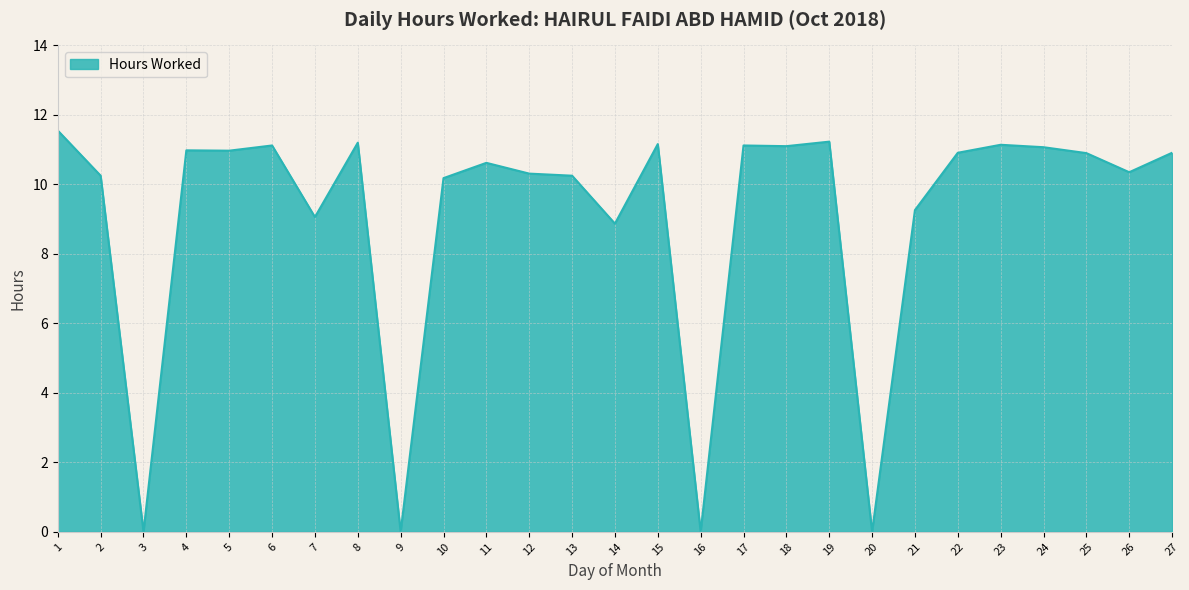

True or false: the data shows 11.1 at 18.

True